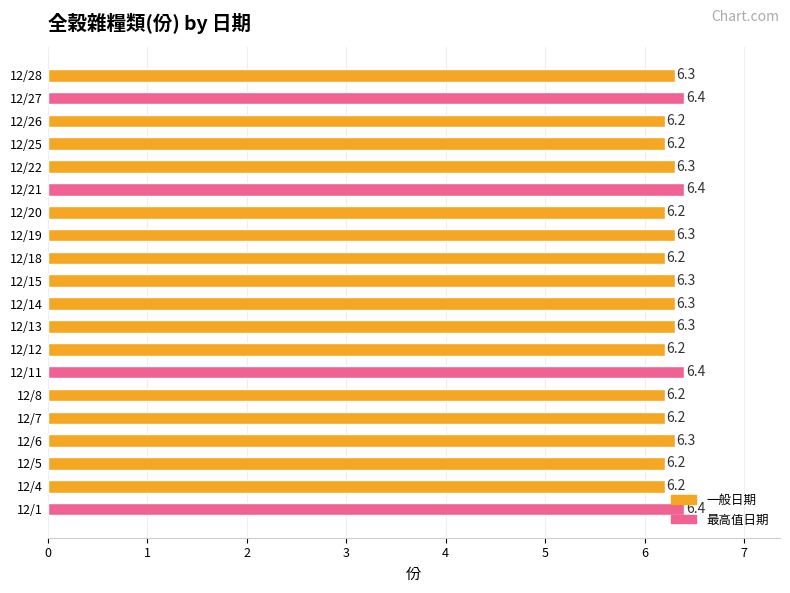

What is the sum of the values at 12/1 and 12/26?

12.6